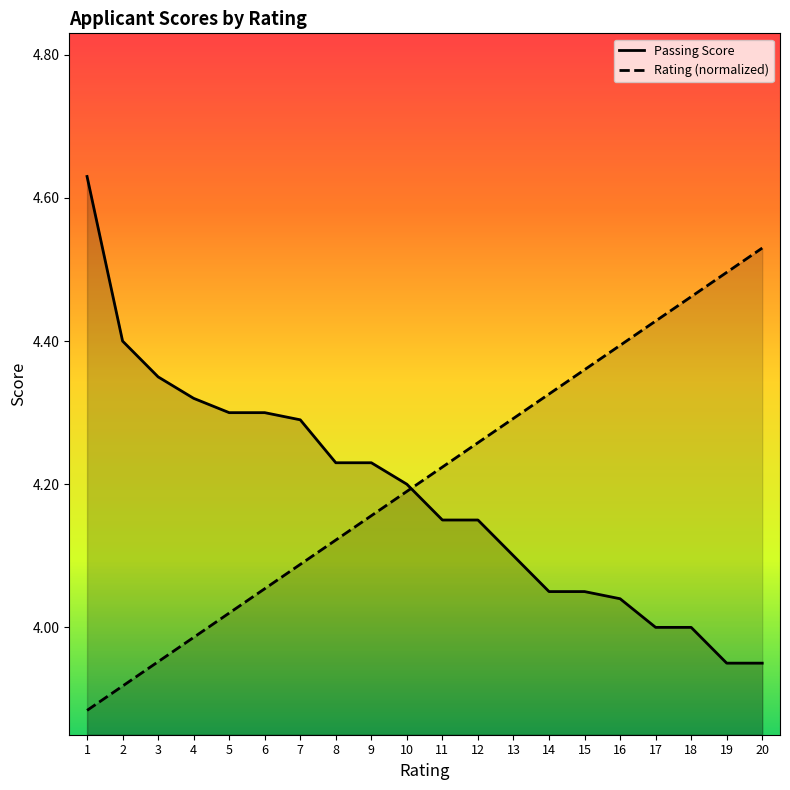

How many series are shown in this chart?

2